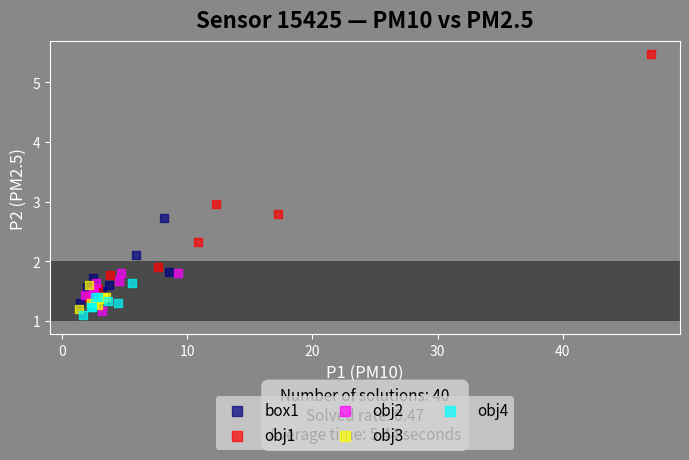

Which series contains the lowest Y value?

obj4